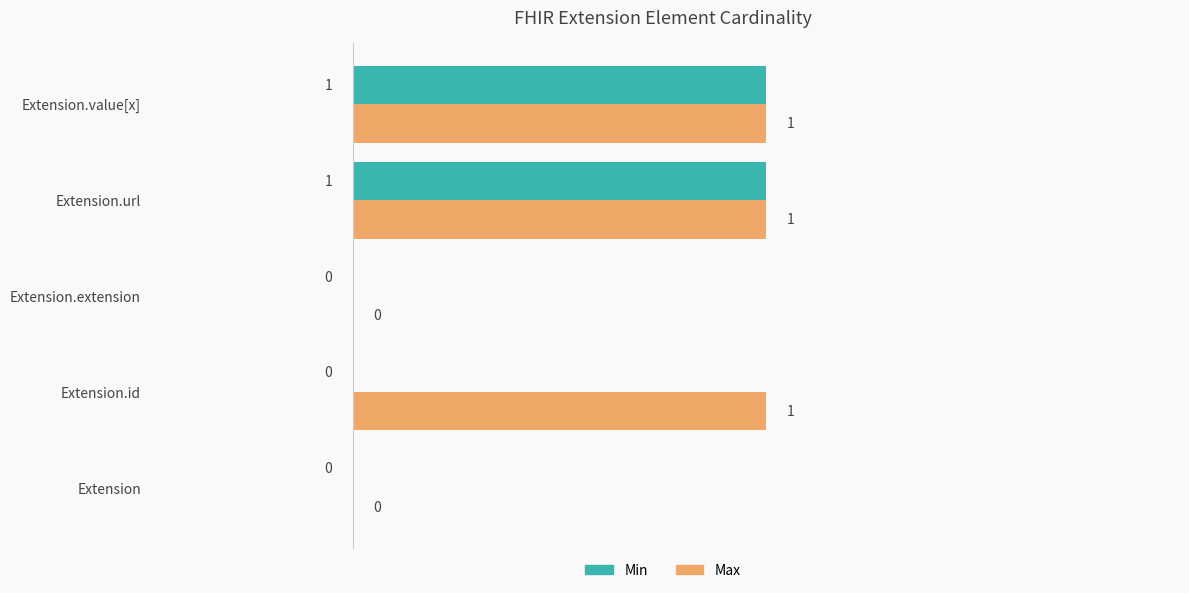

How many series are shown in this chart?

2